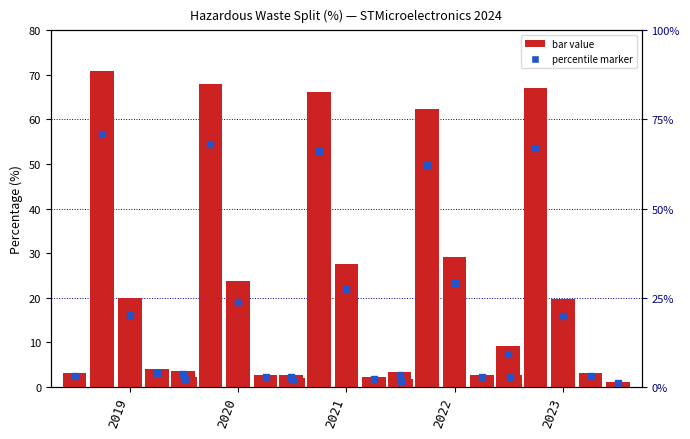

What is the minimum value for Landfill?

1.1